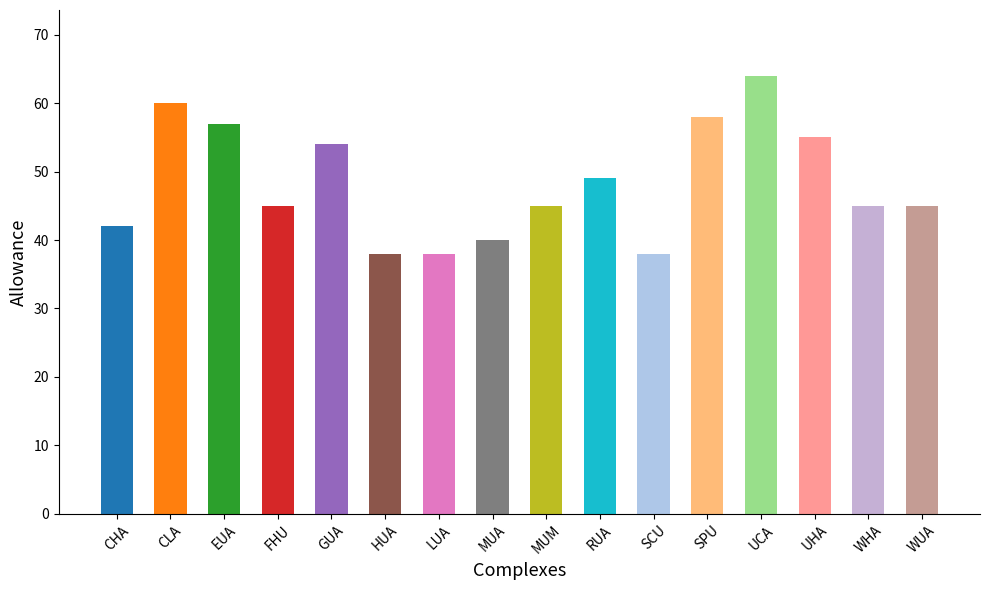

What is the sum of all values?

773